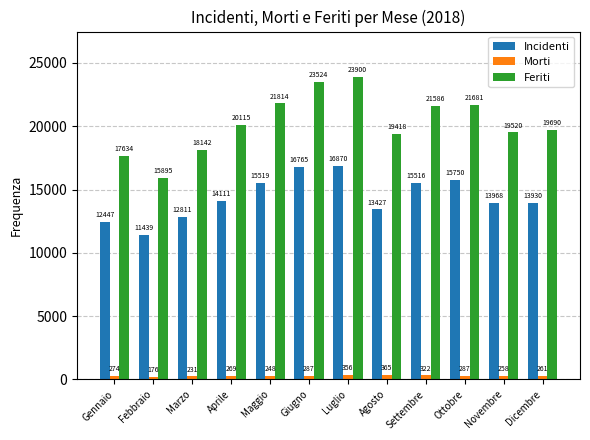

Is the value of Morti at Marzo greater than the value of Incidenti at Febbraio?

No